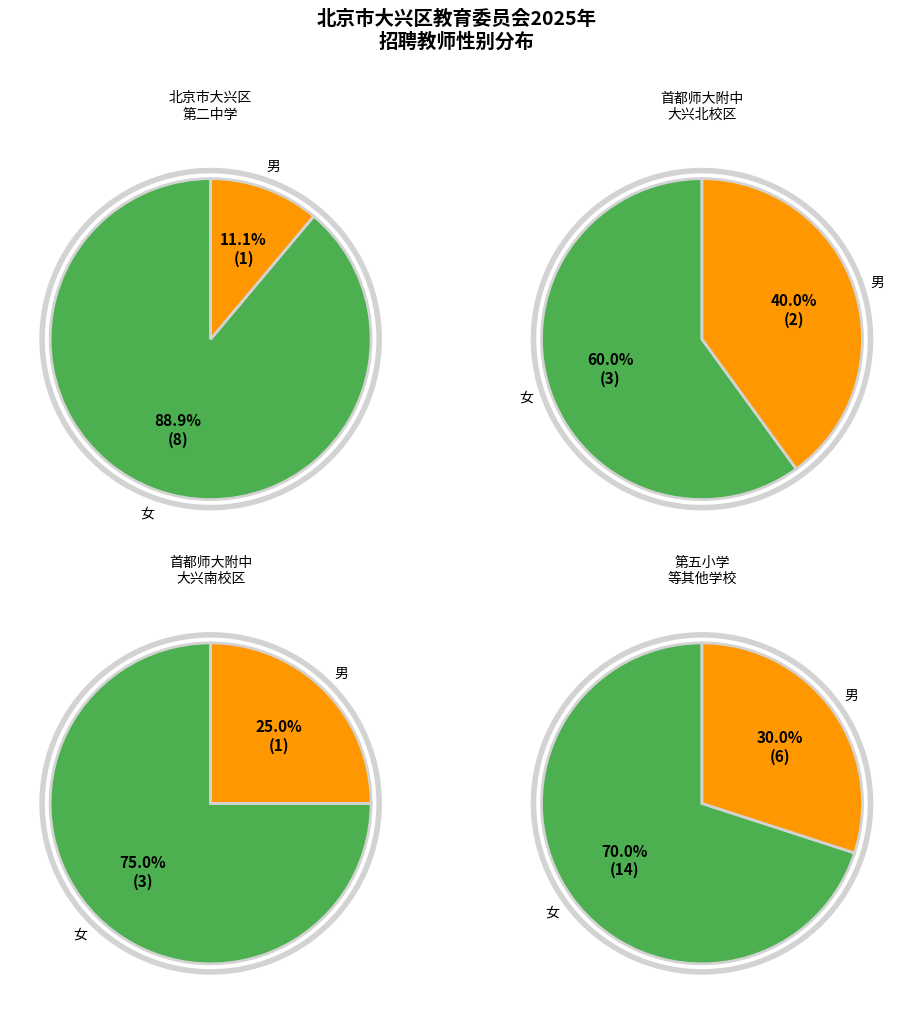

To the nearest percent, what is the combined percentage of 男 and 女?

100%